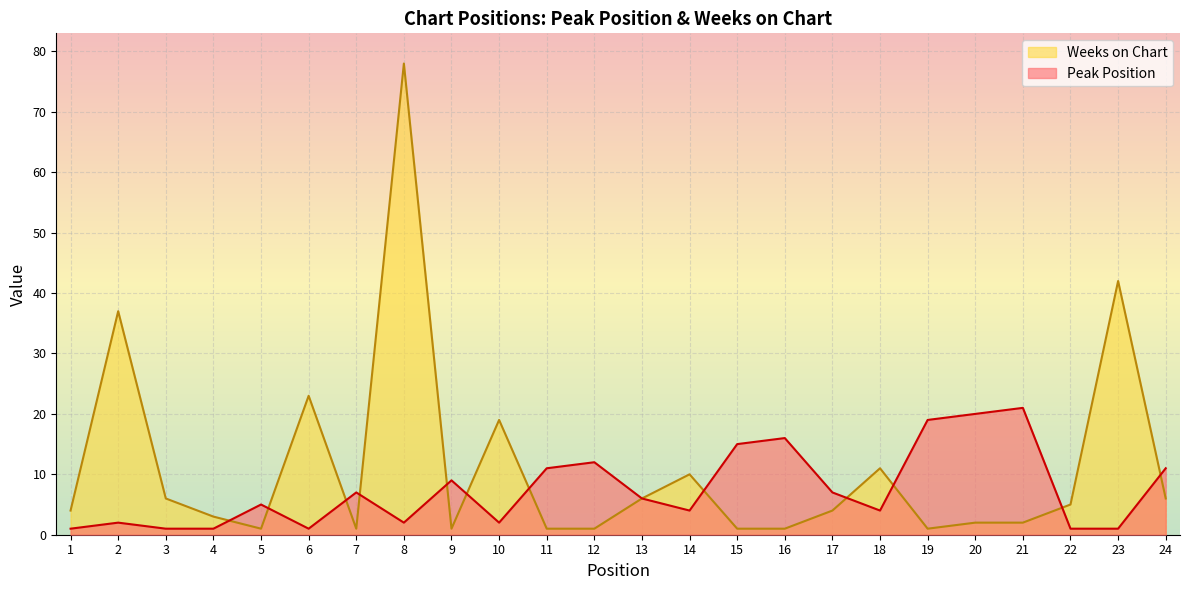

How many times do Peak Position and Weeks on Chart cross each other?

12